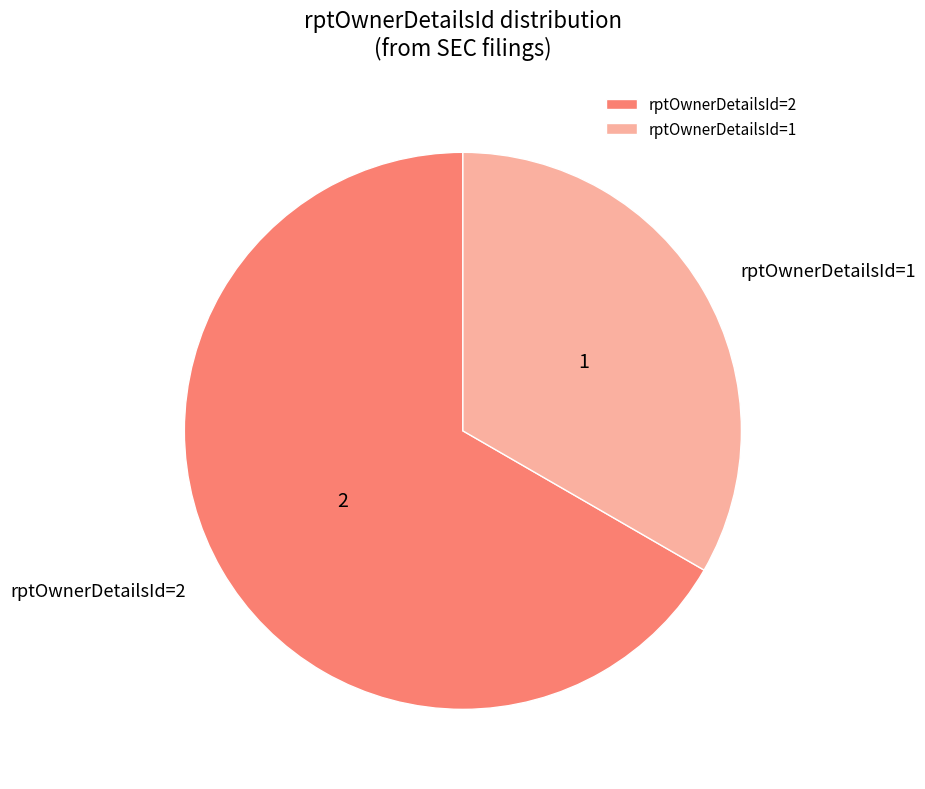

Which category has the biggest portion of the pie?

rptOwnerDetailsId=2